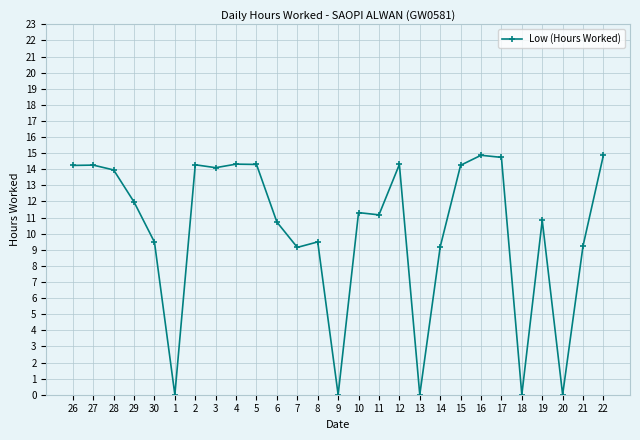

What is the difference between the second highest and minimum values?

14.9